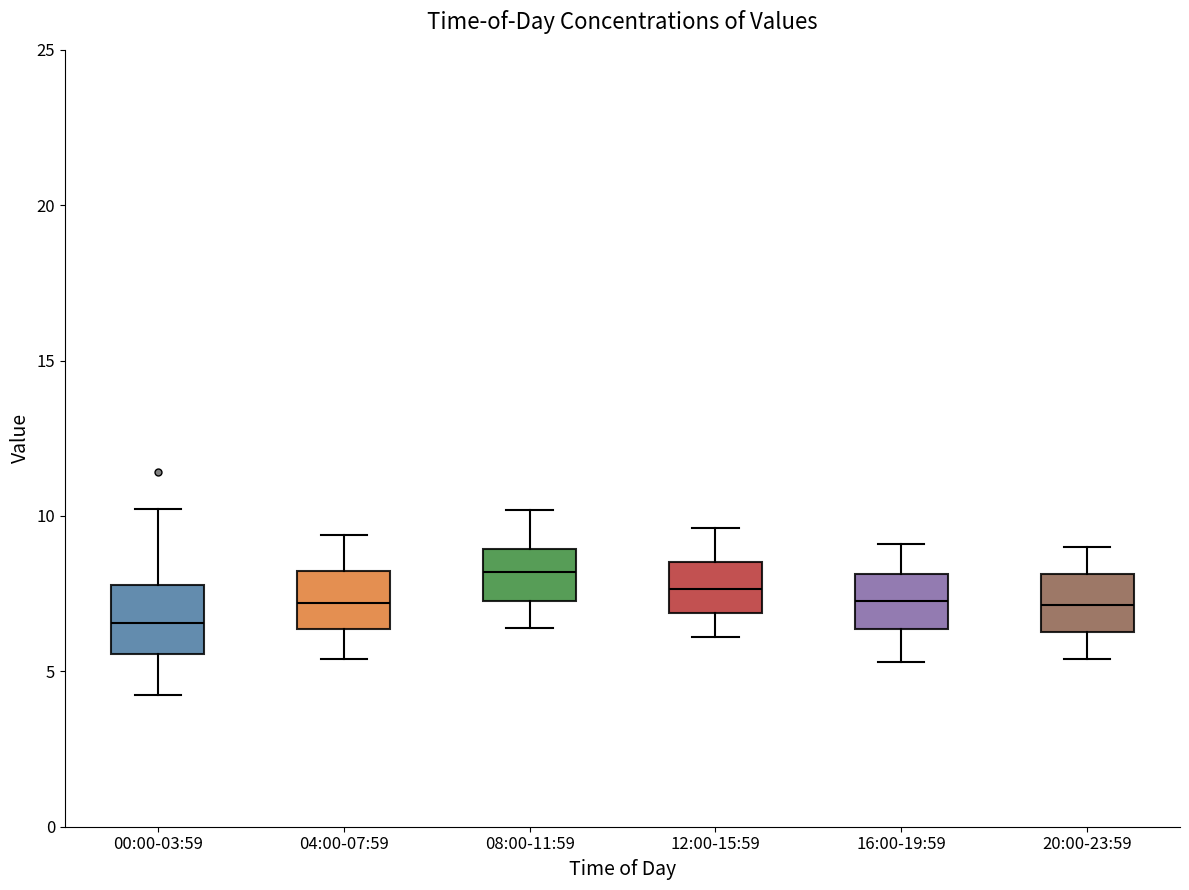

Which box has the lowest median line?

00:00-03:59